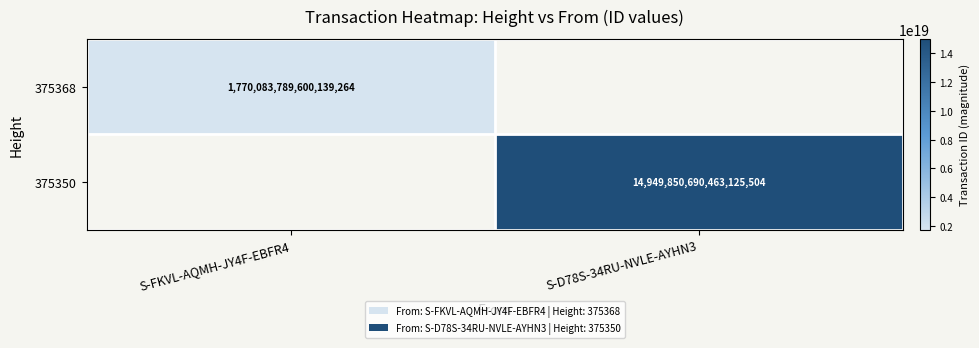

Which label corresponds to the smallest value in the chart?

S-FKVL-AQMH-JY4F-EBFR4